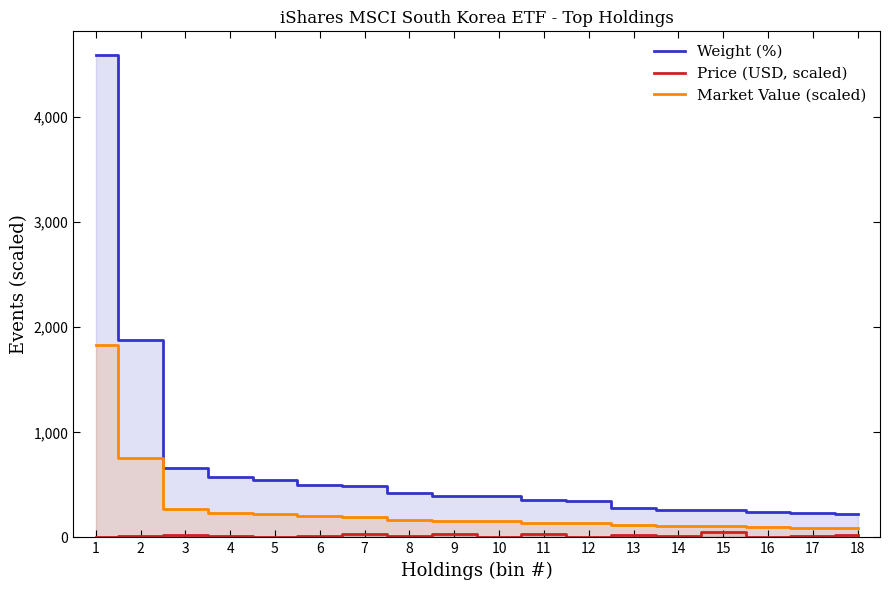

What is the smallest value displayed?

3.2